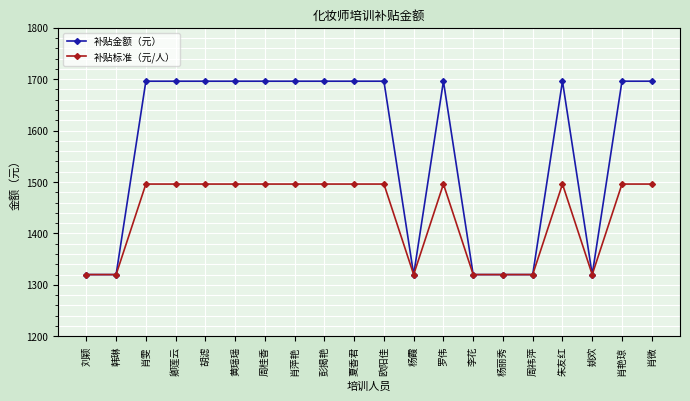

Reading left to right, extract all data points from this chart.

补贴金额（元）: 1320	1320	1696	1696	1696	1696	1696	1696	1696	1696	1696	1320	1696	1320	1320	1320	1696	1320	1696	1696
补贴标准（元/人）: 1320	1320	1496	1496	1496	1496	1496	1496	1496	1496	1496	1320	1496	1320	1320	1320	1496	1320	1496	1496